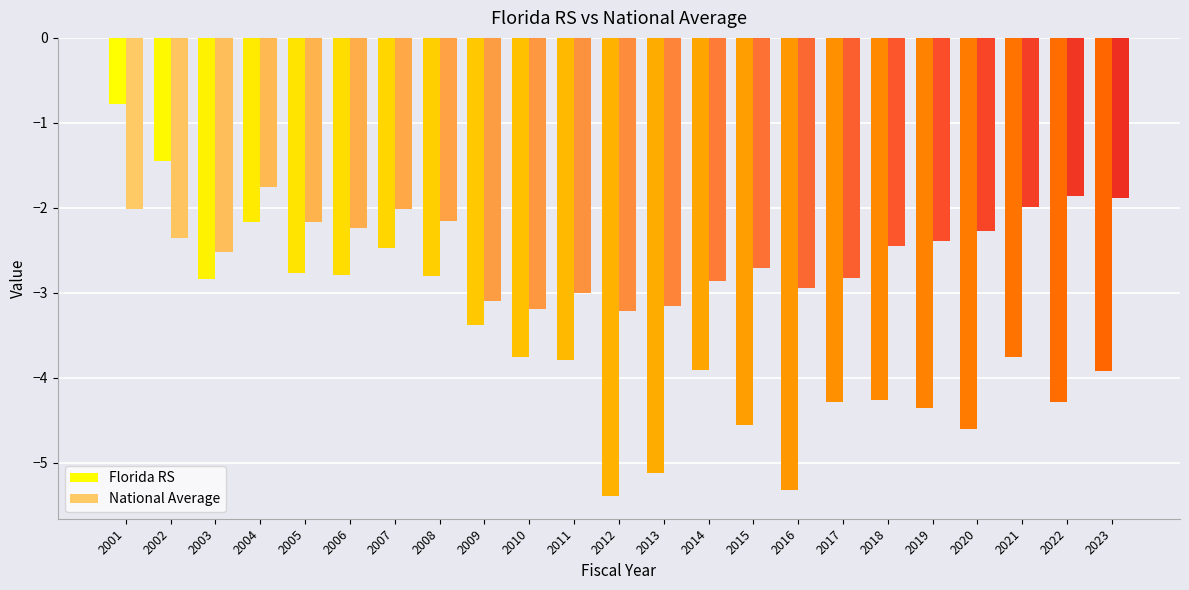

Between 2014 and 2015, which series saw the biggest shift?

Florida RS